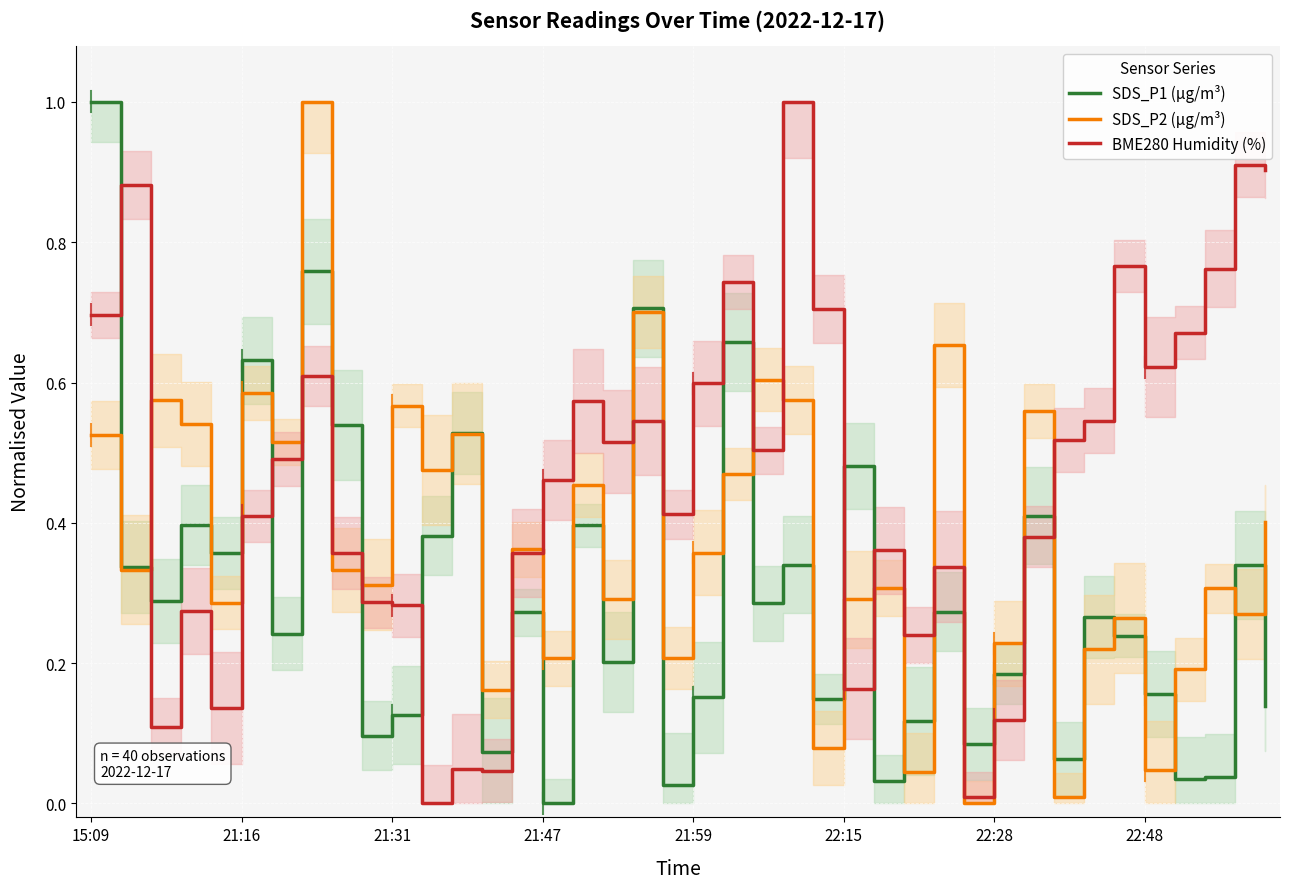

How many positive values does the SDS_P1 (µg/m³) series have?

39